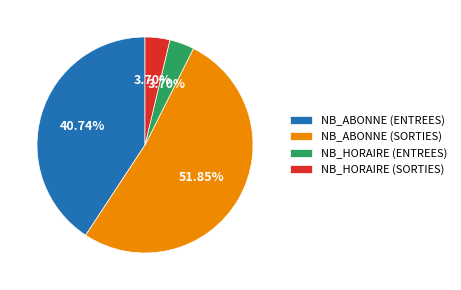

Which slice is the largest?

NB_ABONNE (SORTIES)